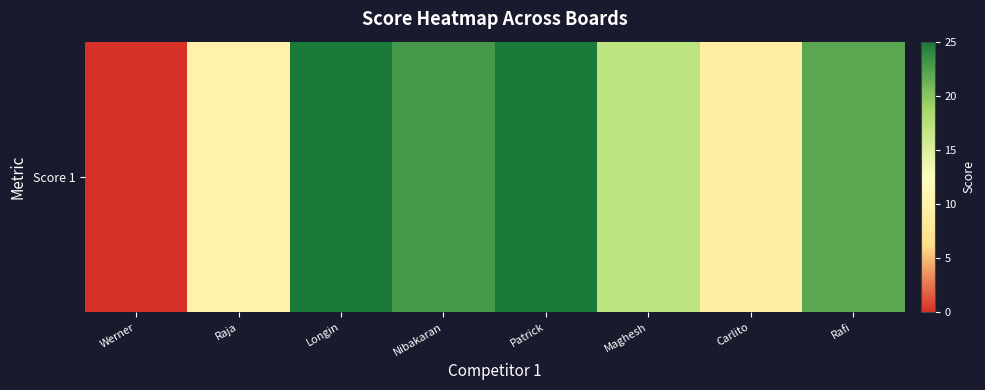

What is the maximum value shown in the chart?

25